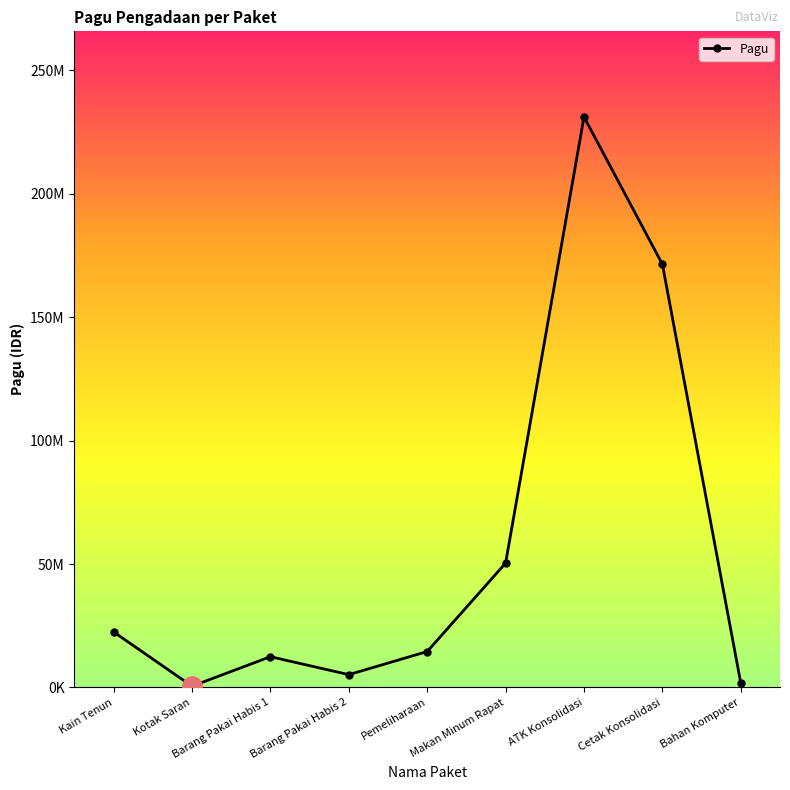

What is the difference between the maximum and second lowest values?

229486200